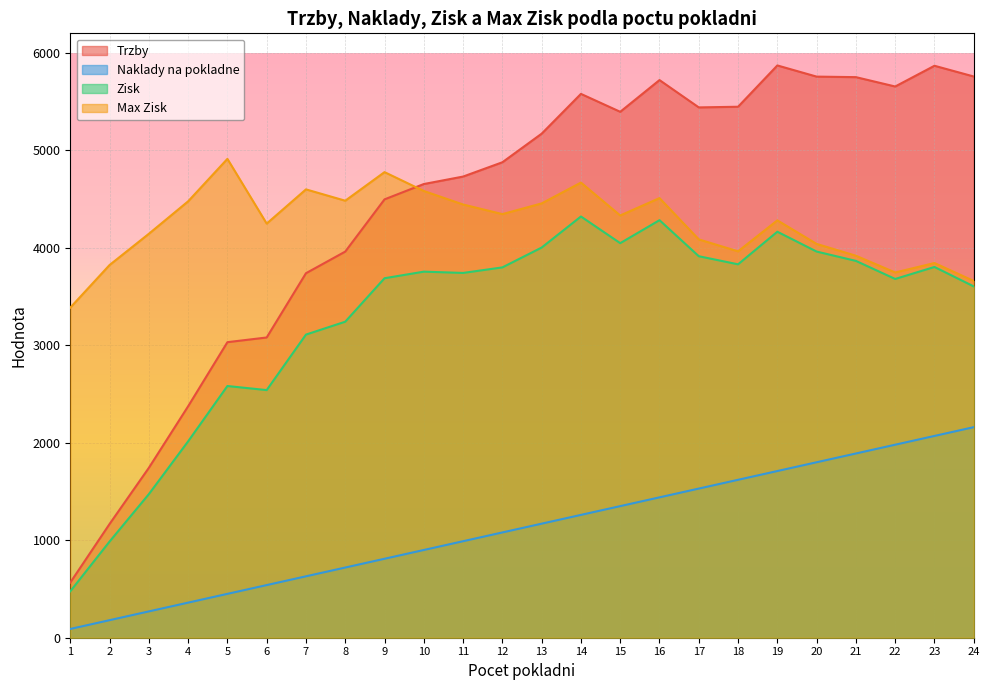

What is the sum of the Naklady na pokladne values at 14 and 23?

3330.0